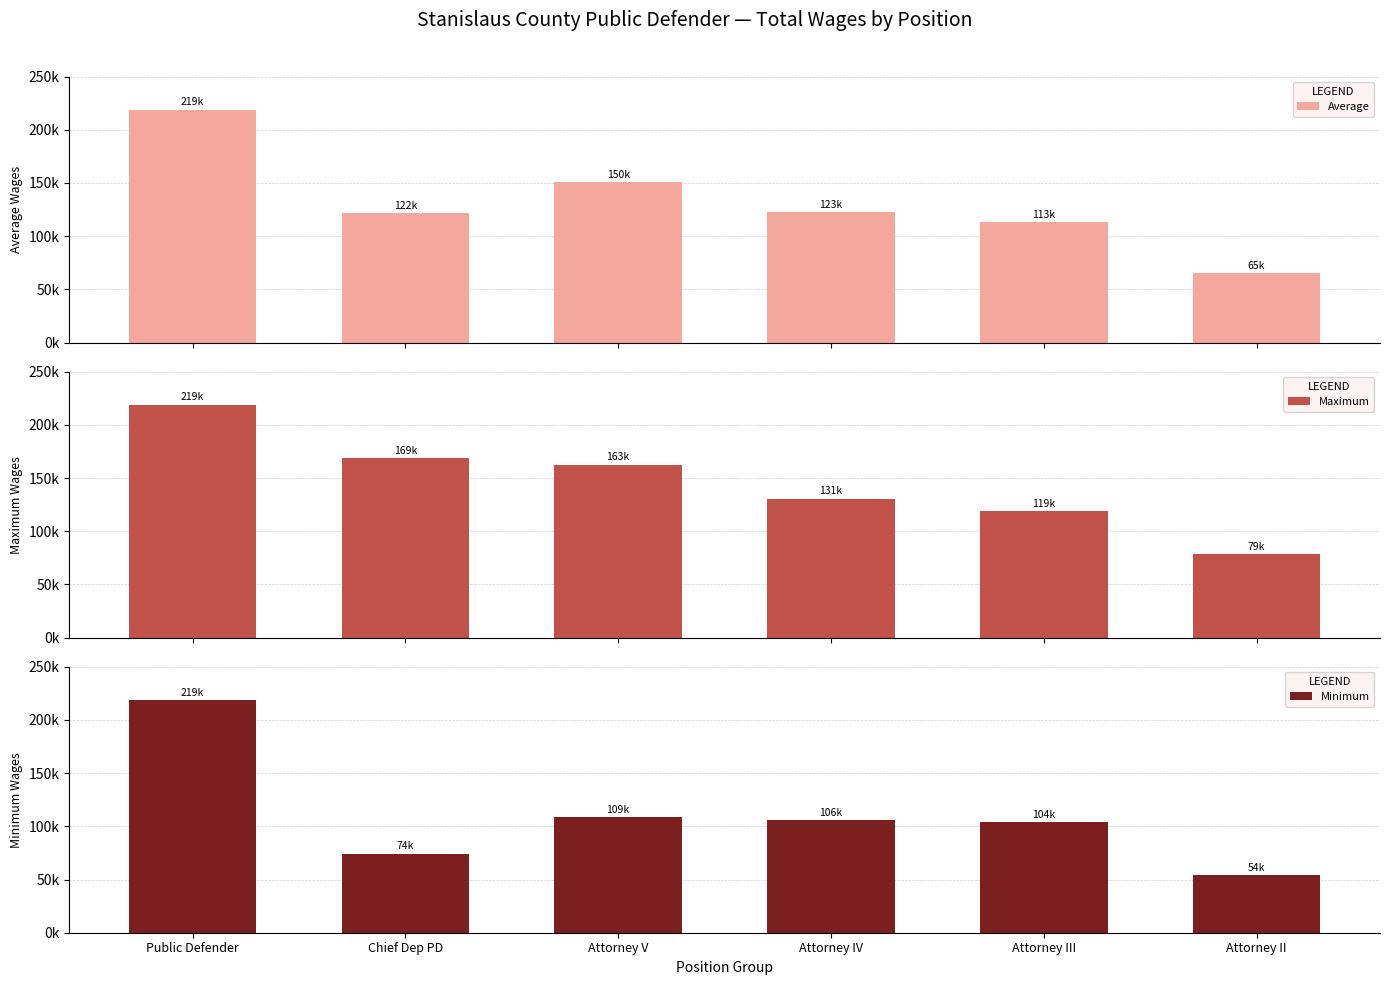

Reading right to left, transcribe all the data shown in this chart.

Average: 64904.5	113190.0	122766.2	150489.0	121575.5	218968.0
Maximum: 78538.0	119142.0	130723.0	162589.0	168803.0	218968.0
Minimum: 53899.0	103800.0	106225.0	108822.0	74348.0	218968.0